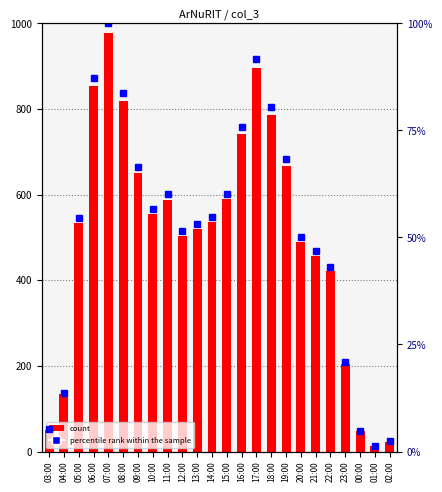

Is the value of count at 11:00 greater than the value of percentile rank within the sample at 10:00?

Yes